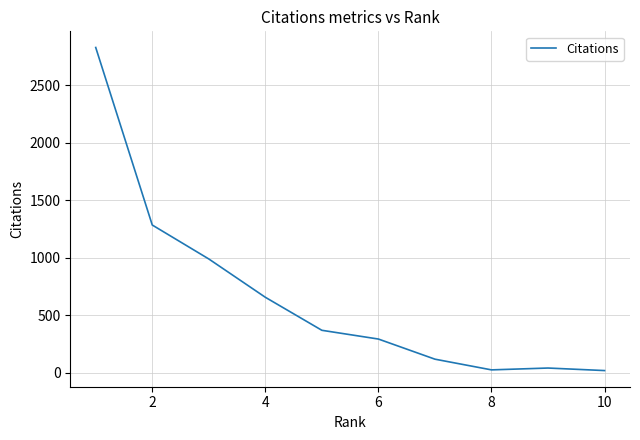

What is the greatest value displayed?

2827